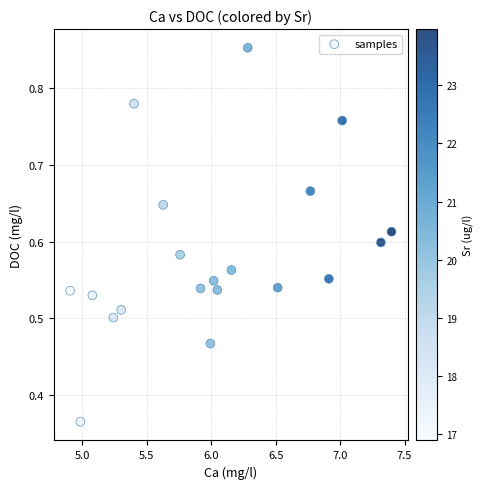

What is the range of X values (max minus min)?

2.5